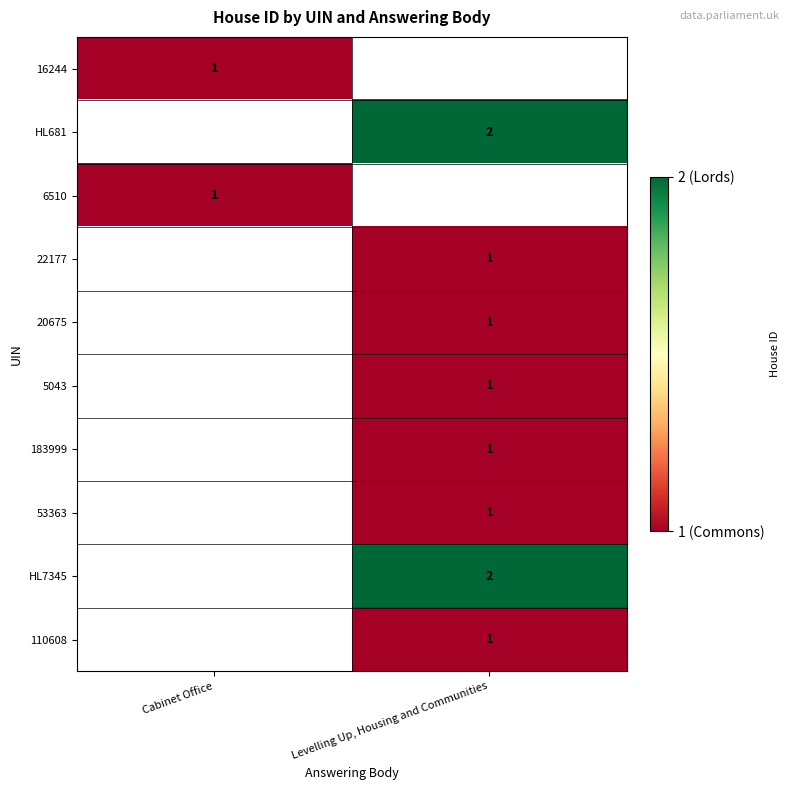

True or false: 5043 has a value of 0 at Levelling Up, Housing and Communities.

False